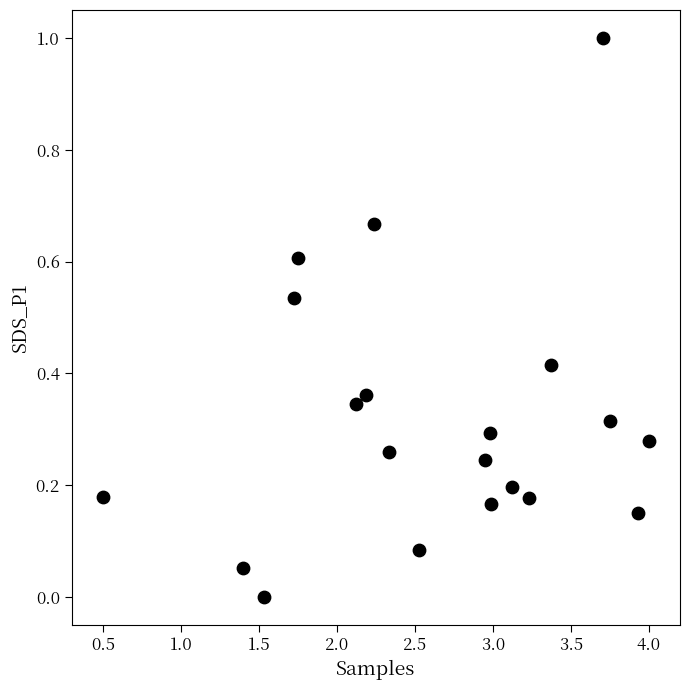

What is the range of X values (max minus min)?

3.5